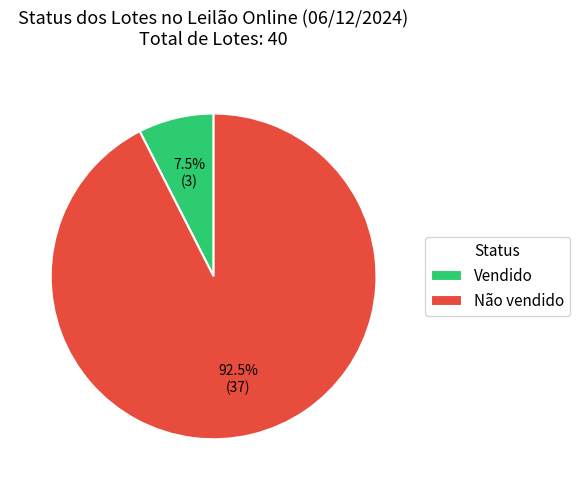

How many slices are in this pie chart?

2